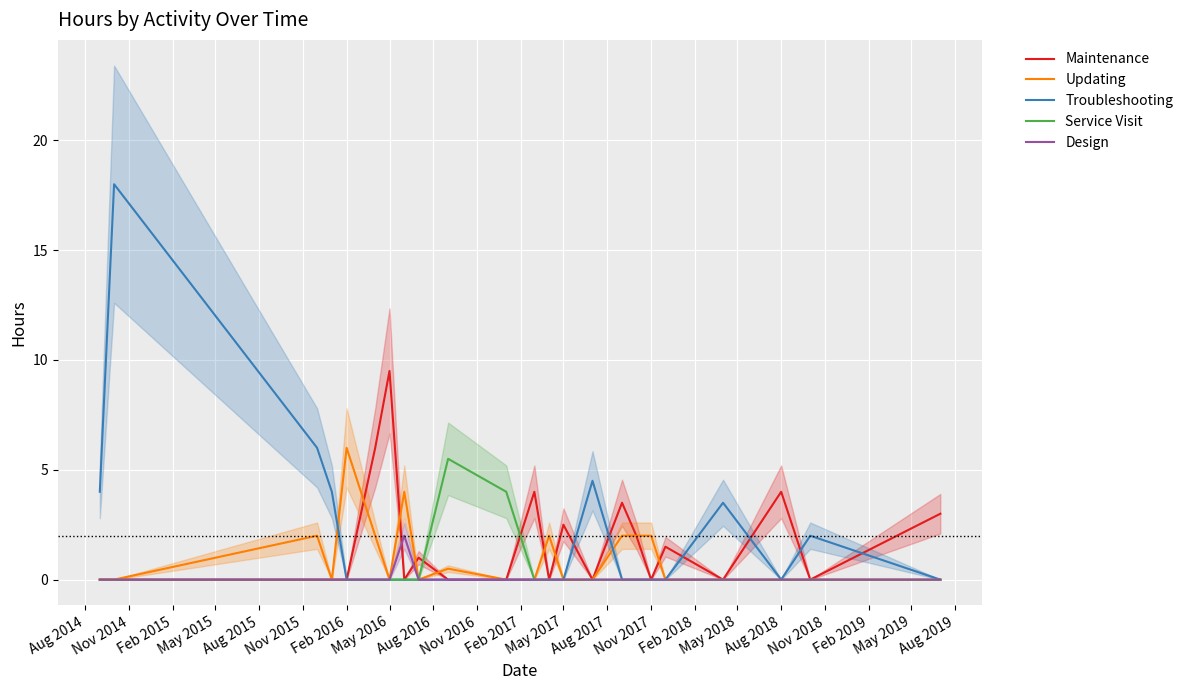

What is the highest value of the Troubleshooting series?

18.0